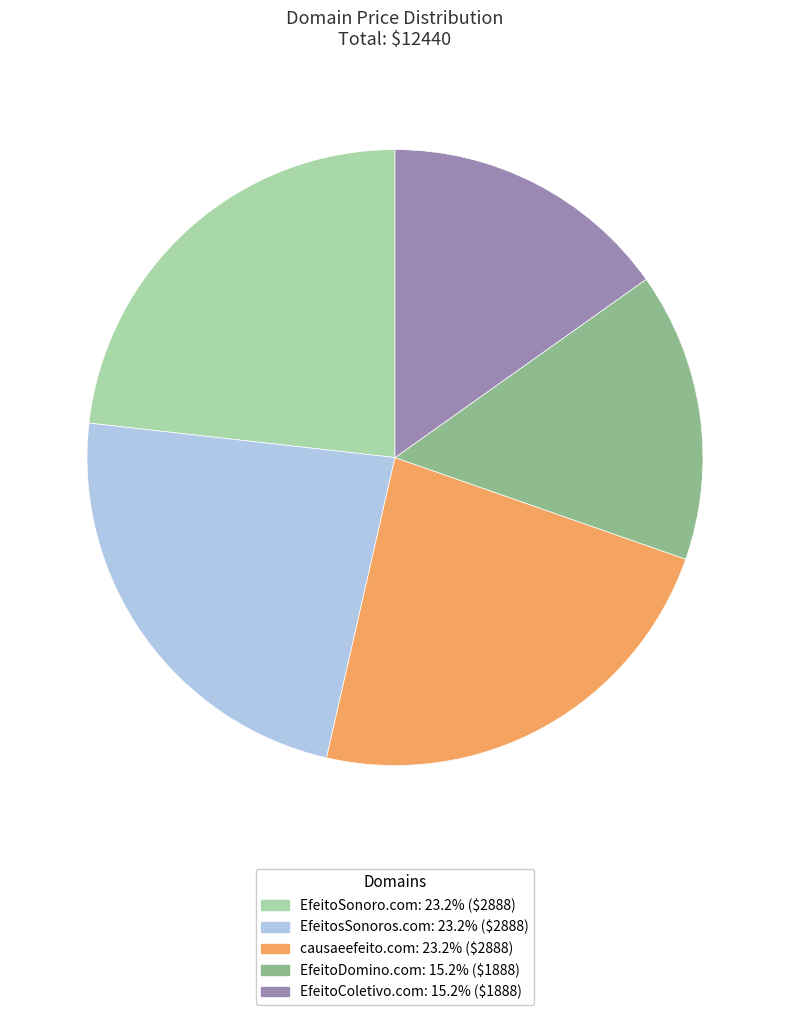

Does any single category account for the majority?

No